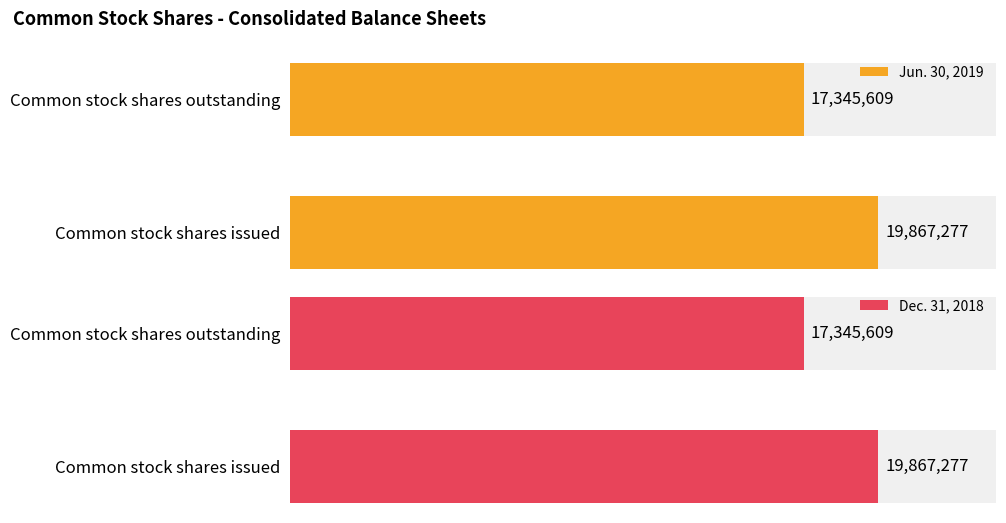

Reading right to left, what are all the values shown in this chart?

Jun. 30, 2019: 17345609	19867277
Dec. 31, 2018: 17345609	19867277